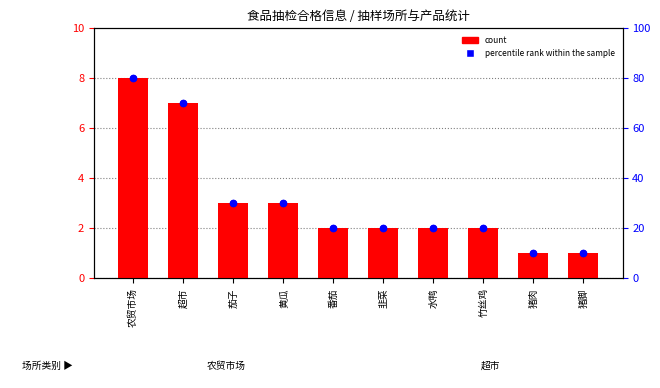

Which series contains the highest Y value?

percentile rank within the sample